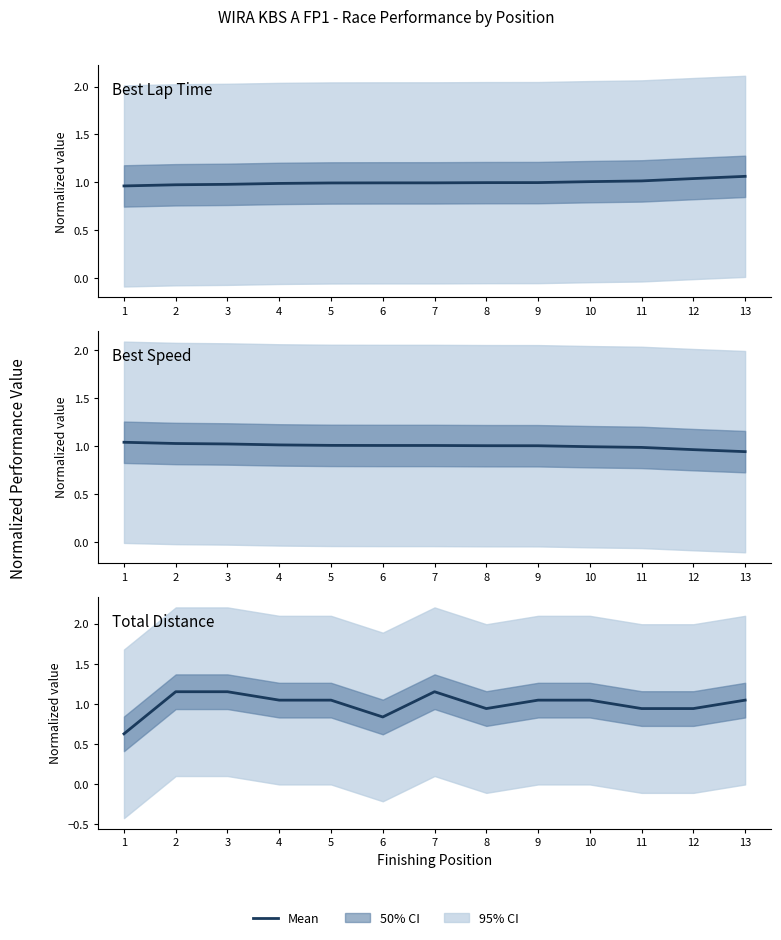

At how many categories does at least one series exceed 0?

13